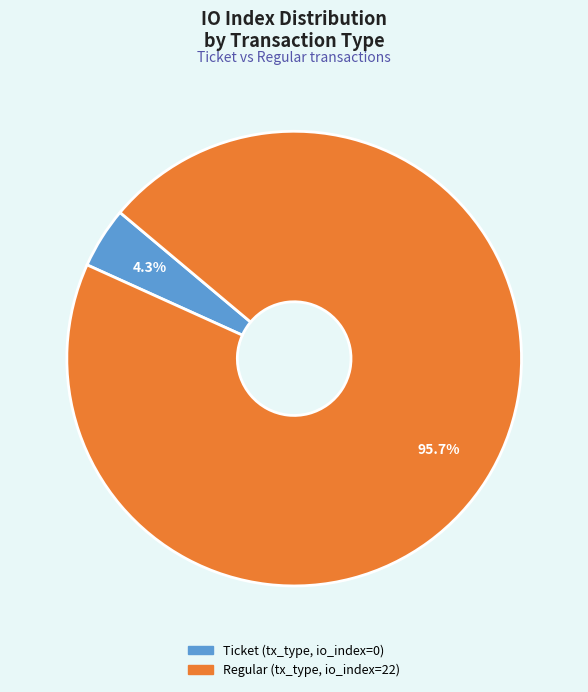

Does any single category account for the majority?

Yes